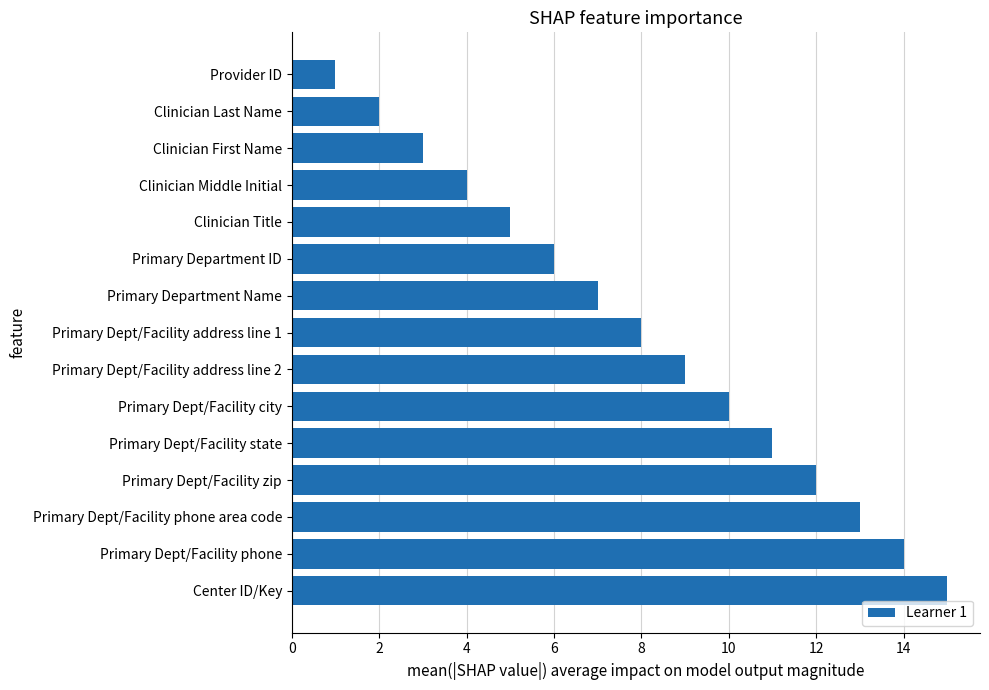

The value at Provider ID is 0. True or false?

False